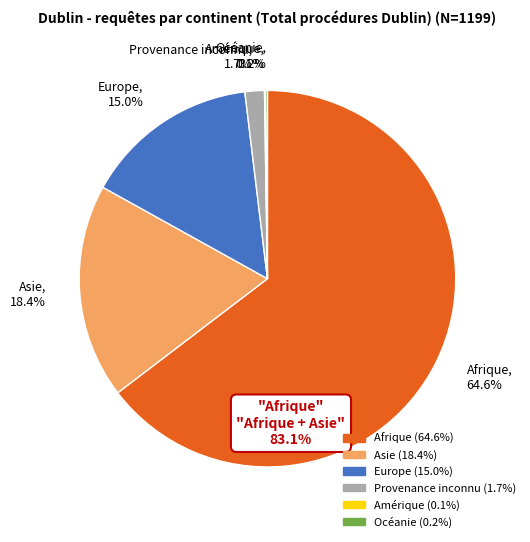

What percentage is NOT represented by Afrique, 64.6%?

35.4%